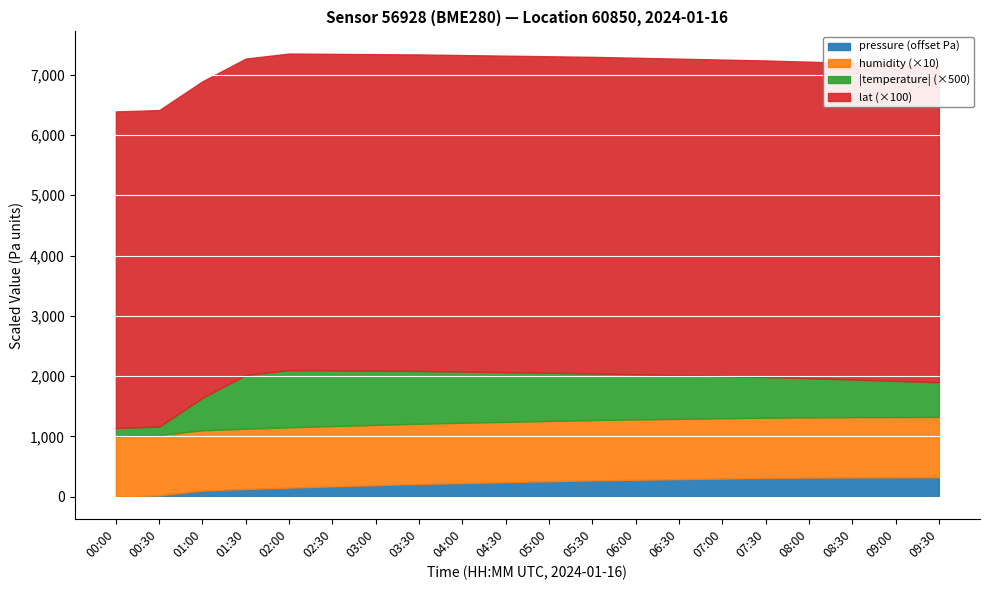

What position from the left is 07:30?

16